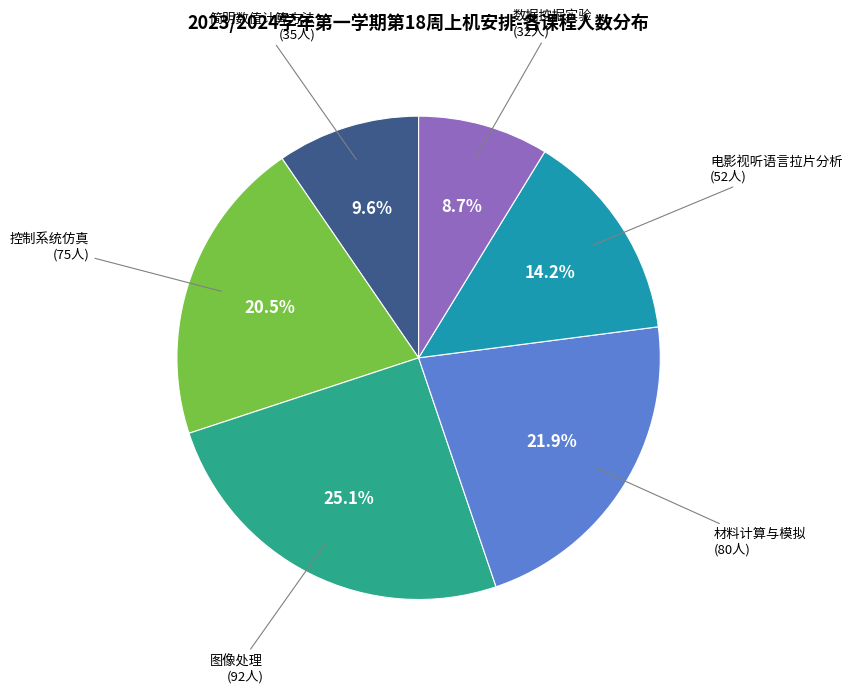

Is there a majority slice in this chart?

No